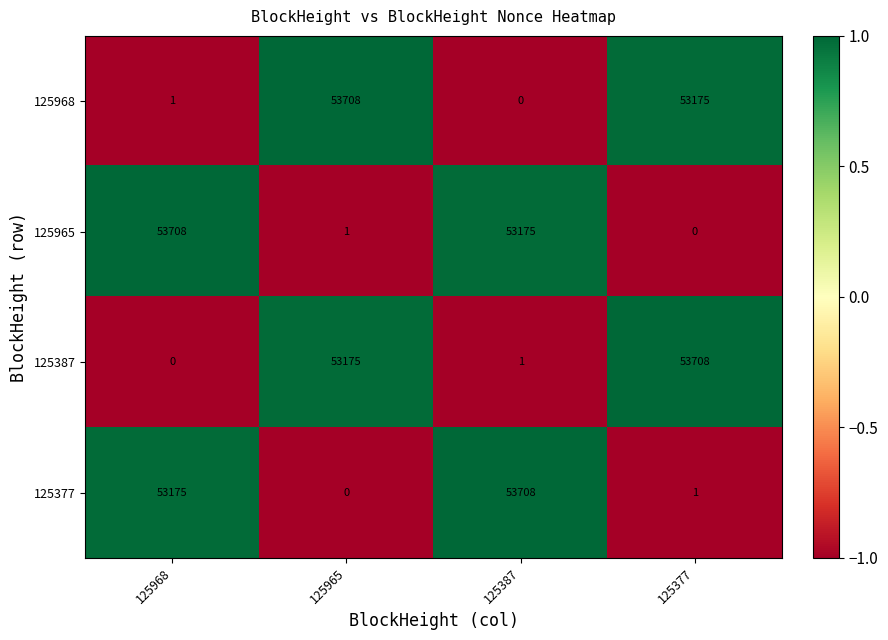

The 125965 series shows 29602 at 125377. True or false?

False